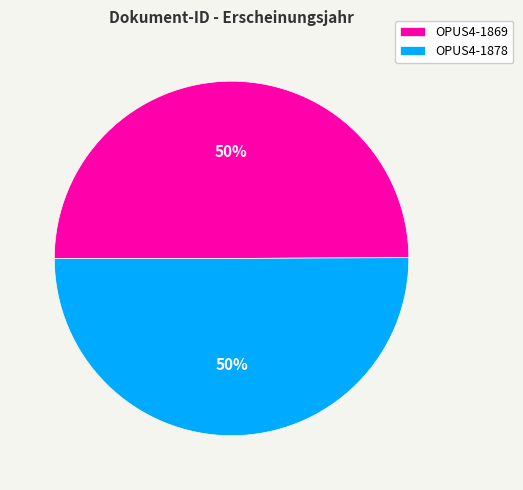

Approximately how many times larger is the value at OPUS4-1869 compared to OPUS4-1878?

1.0